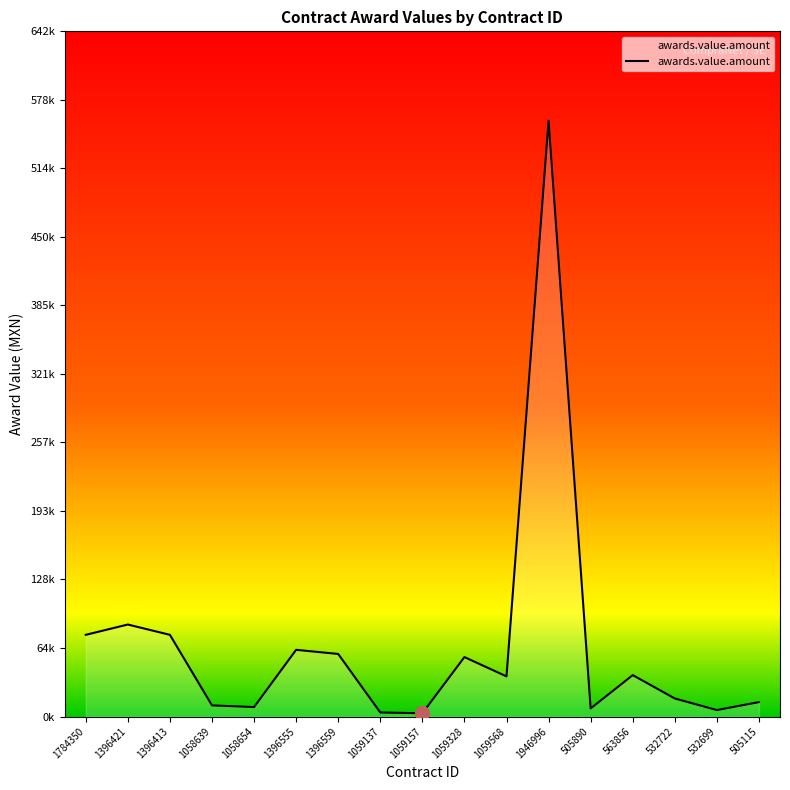

Is it true that the value at 1059157 is 4838.6?

False